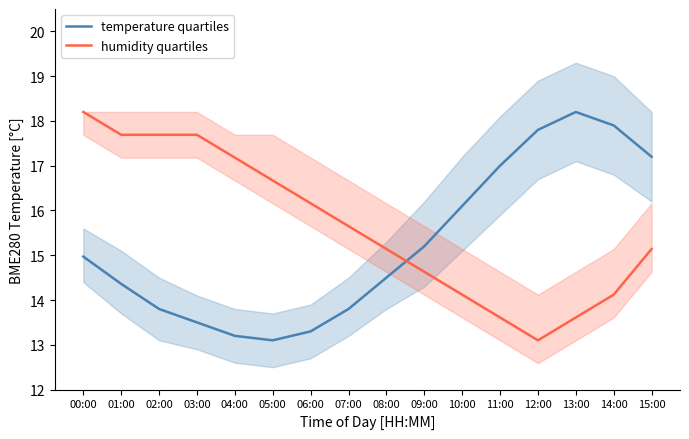

Reading left to right, what are all the values shown in this chart?

temperature quartiles: 15.0	14.4	13.8	13.5	13.2	13.1	13.3	13.8	14.5	15.2	16.1	17.0	17.8	18.2	17.9	17.2
humidity quartiles: 18.2	17.7	17.7	17.7	17.2	16.7	16.2	15.6	15.1	14.6	14.1	13.6	13.1	13.6	14.1	15.1